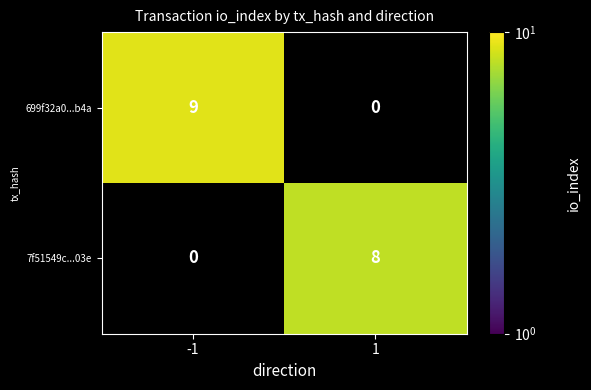

Reading left to right, extract all data points from this chart.

699f32a0...b4a: 9	0
7f51549c...03e: 0	8